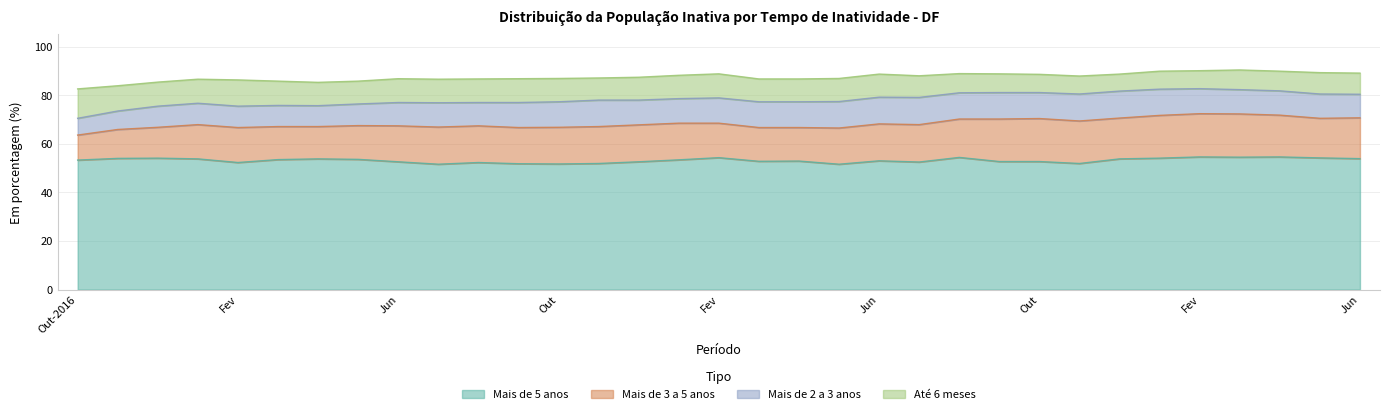

True or false: Mais de 5 anos has more than 0 points higher than both neighbors.

True